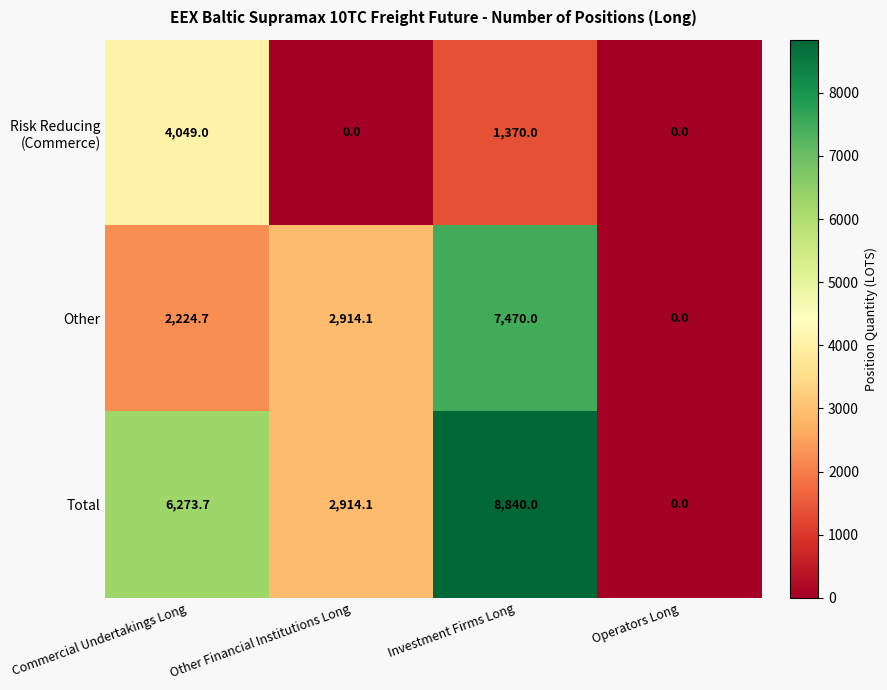

What is the maximum value shown in the chart?

8840.0